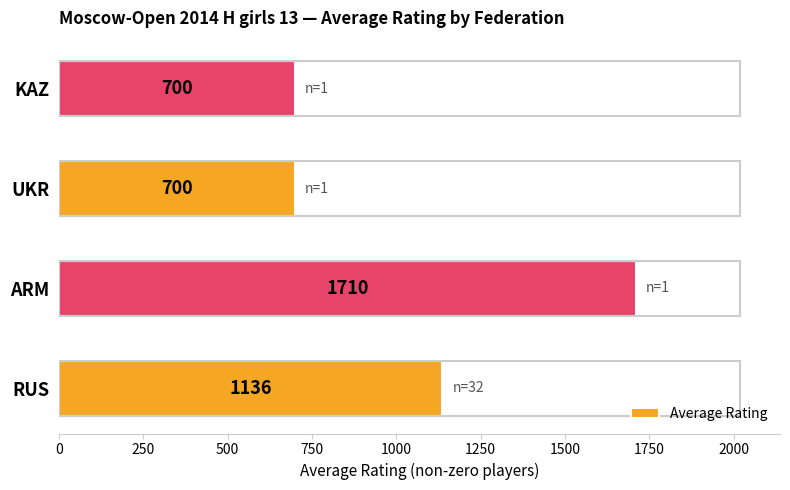

Approximately how many times larger is the value at RUS compared to KAZ?

1.6